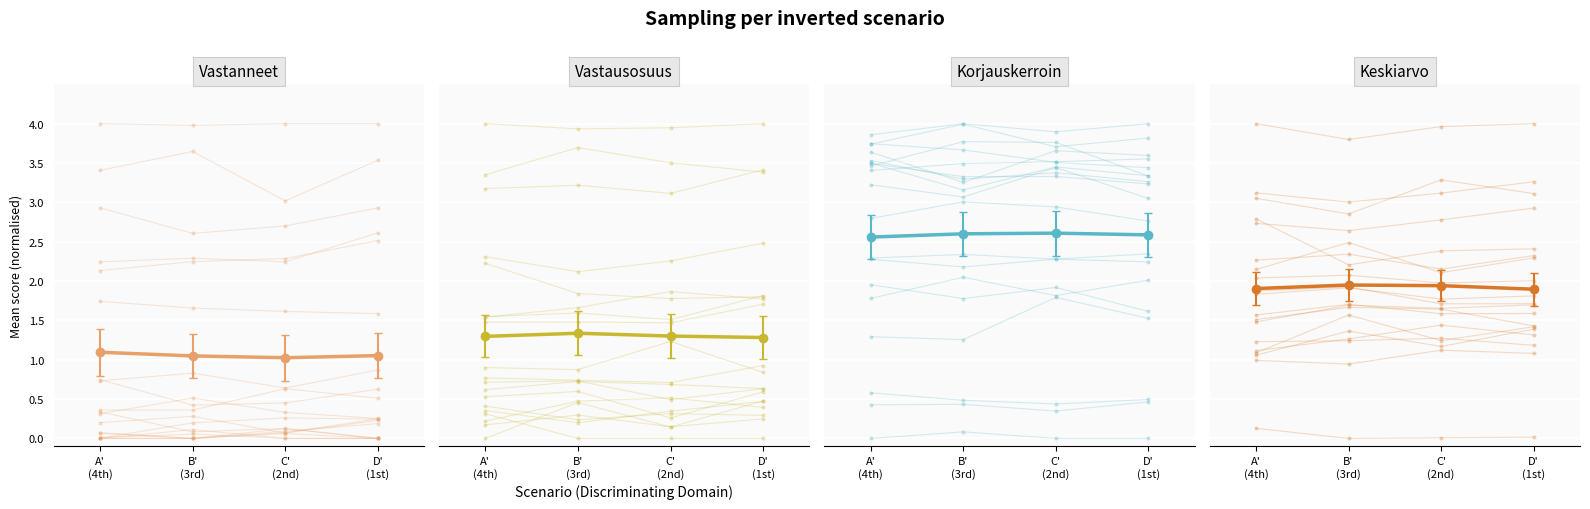

Which has a higher value, A'
(4th) or B'
(3rd)?

A'
(4th)